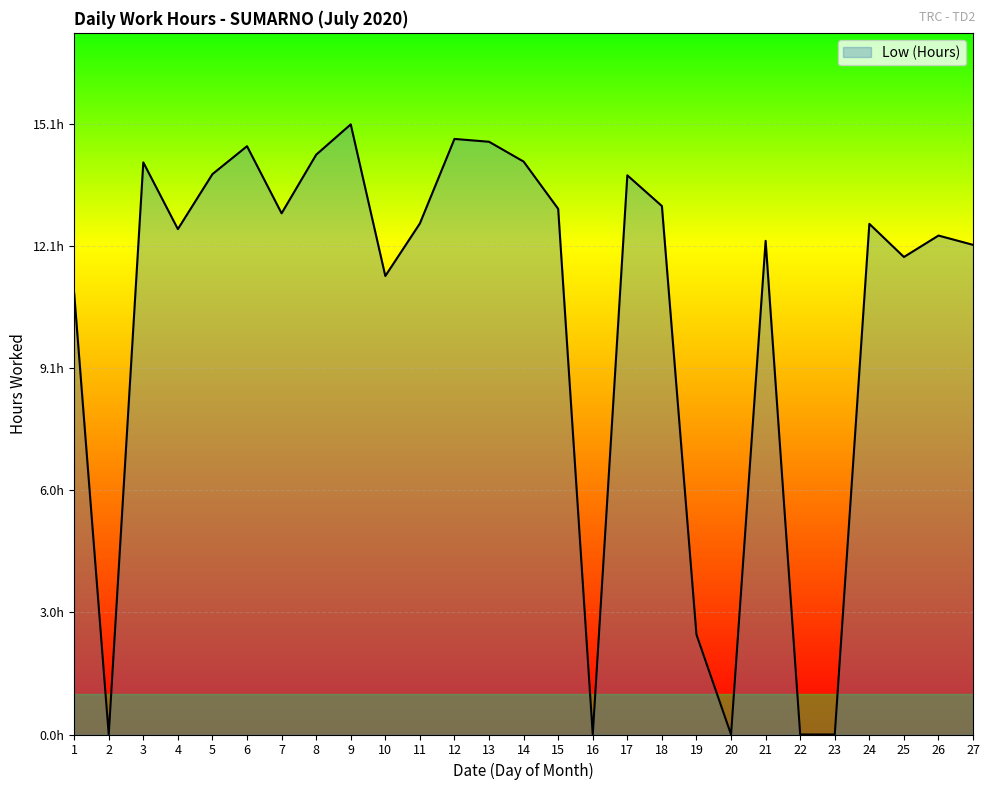

Is this an area chart (filled region under the line)?

Yes